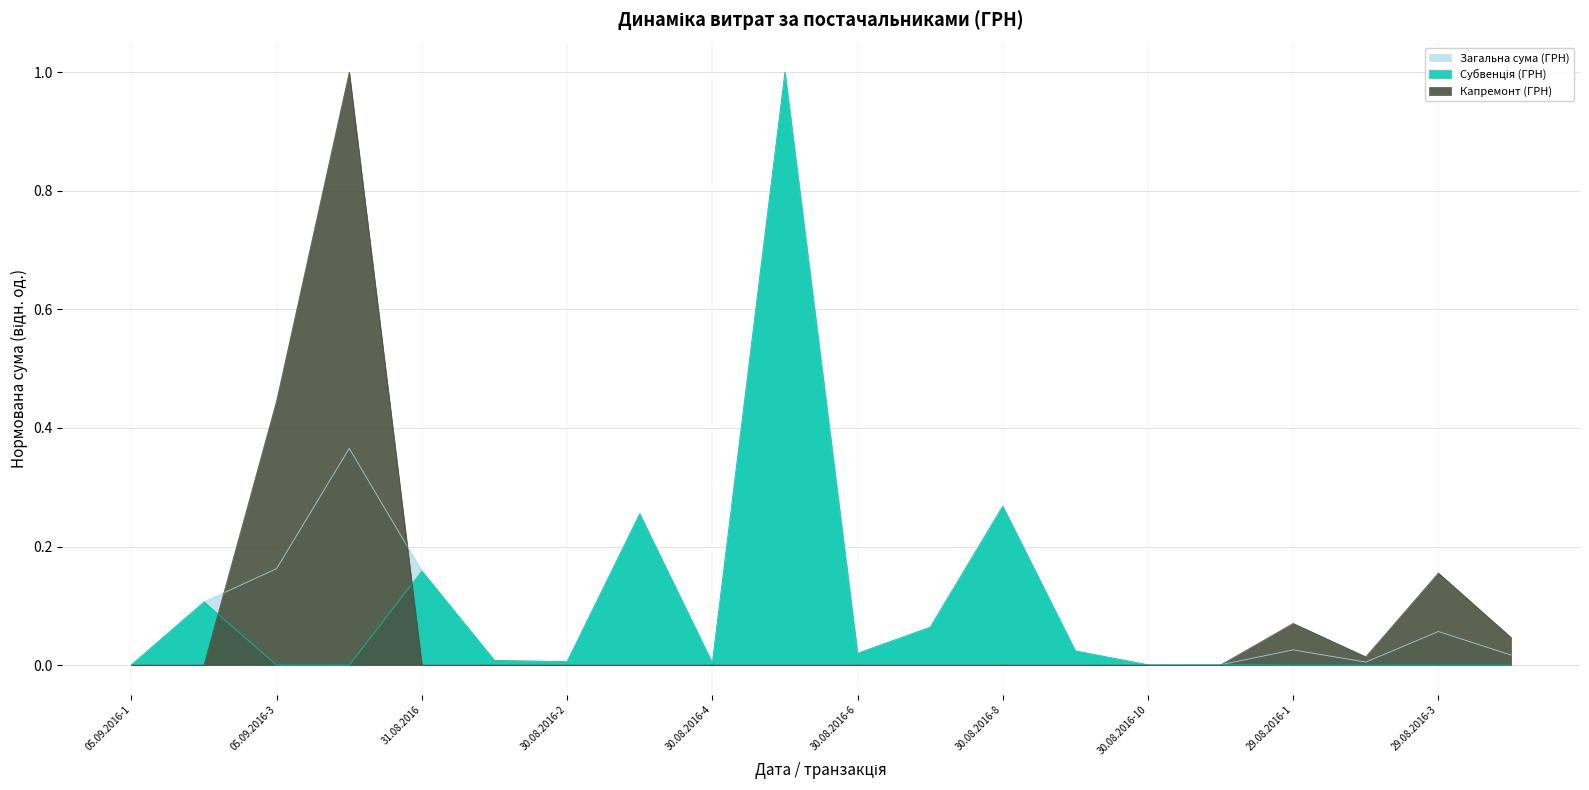

Which series changed the most between 30.08.2016-10 and 29.08.2016-2?

Капремонт (ГРН)